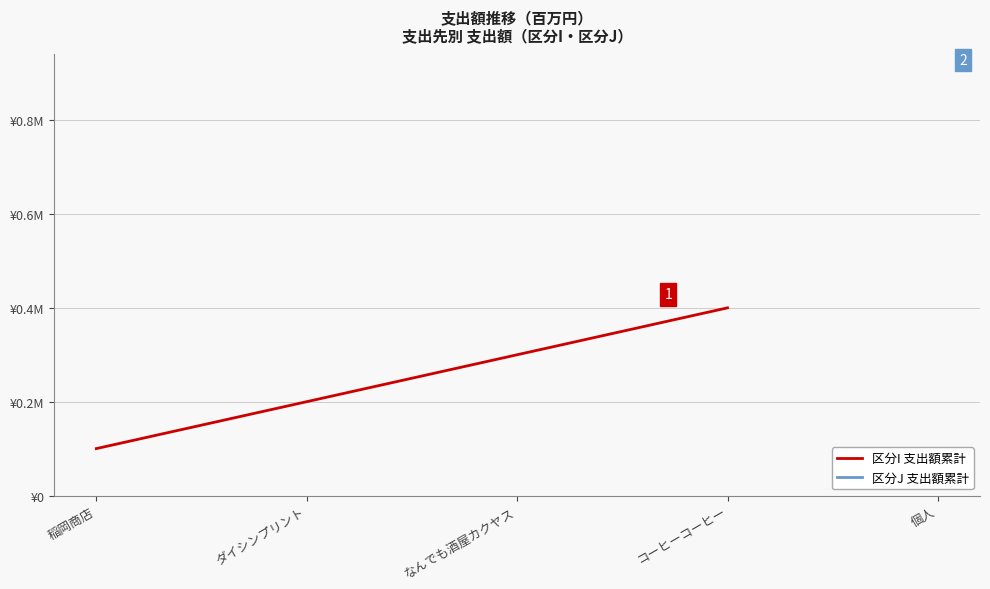

What is the label of the 1st point from the left?

稲岡商店